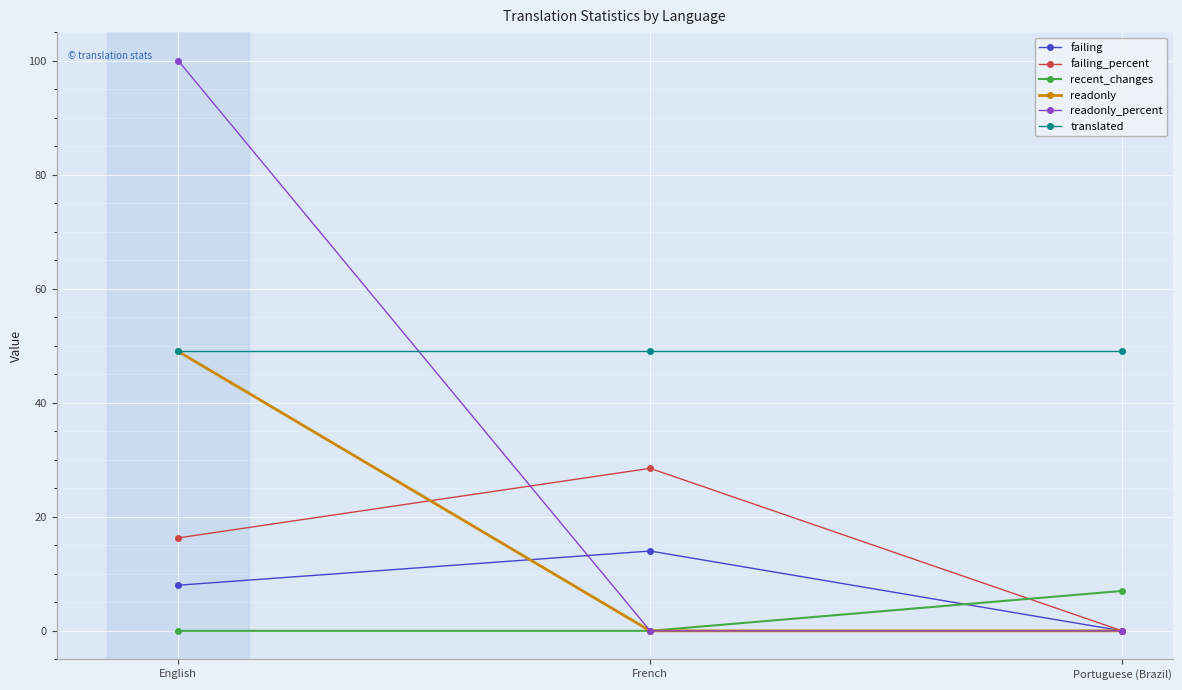

How many data points does each series have?

3